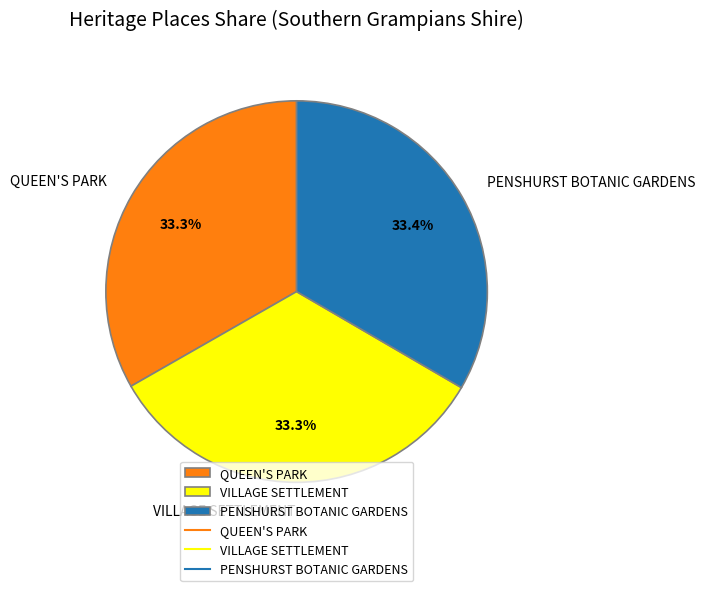

Approximately how many times larger is the value at VILLAGE SETTLEMENT compared to PENSHURST BOTANIC GARDENS?

1.0